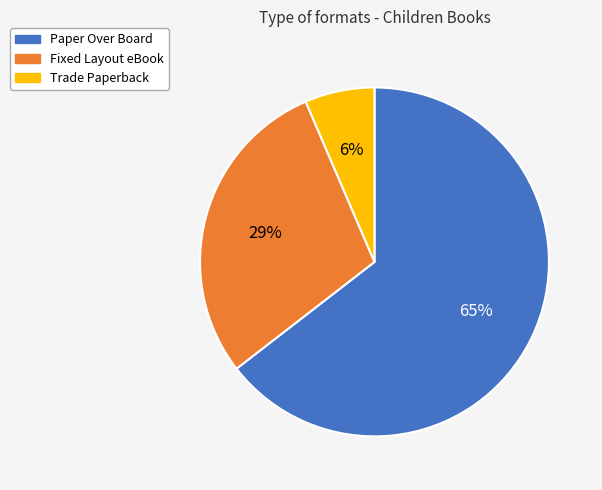

Does Paper Over Board account for over 50% of the chart?

Yes